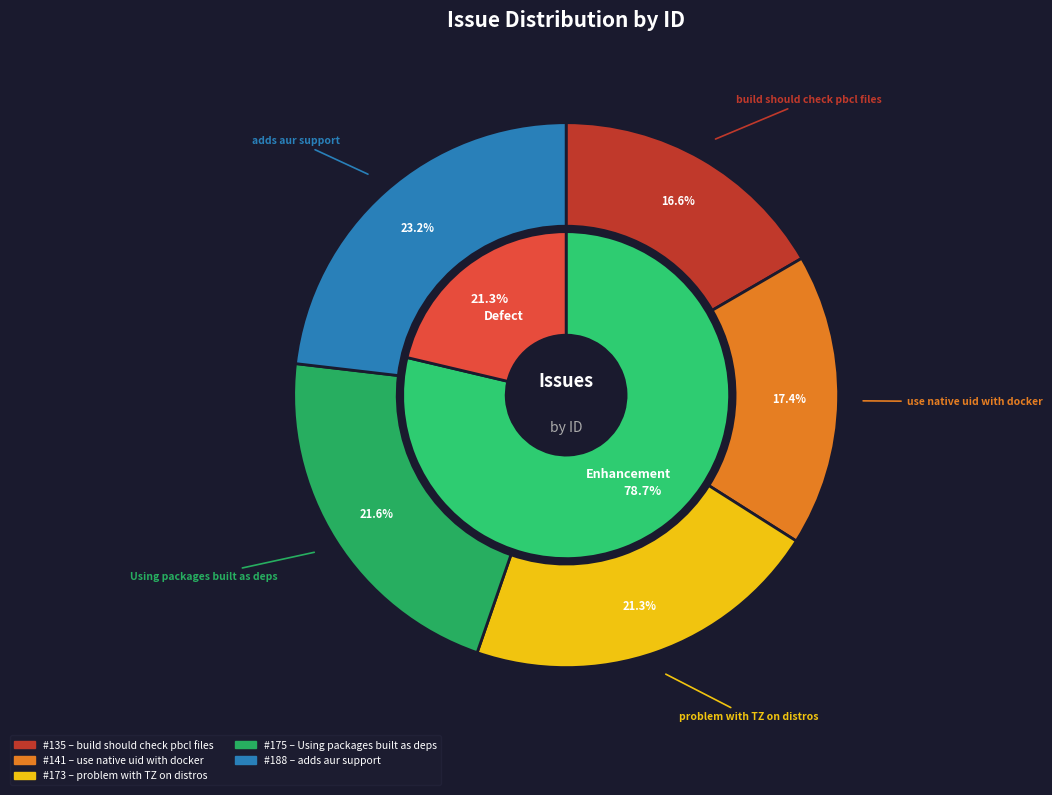

Which slice is the smallest?

build should check pbcl files